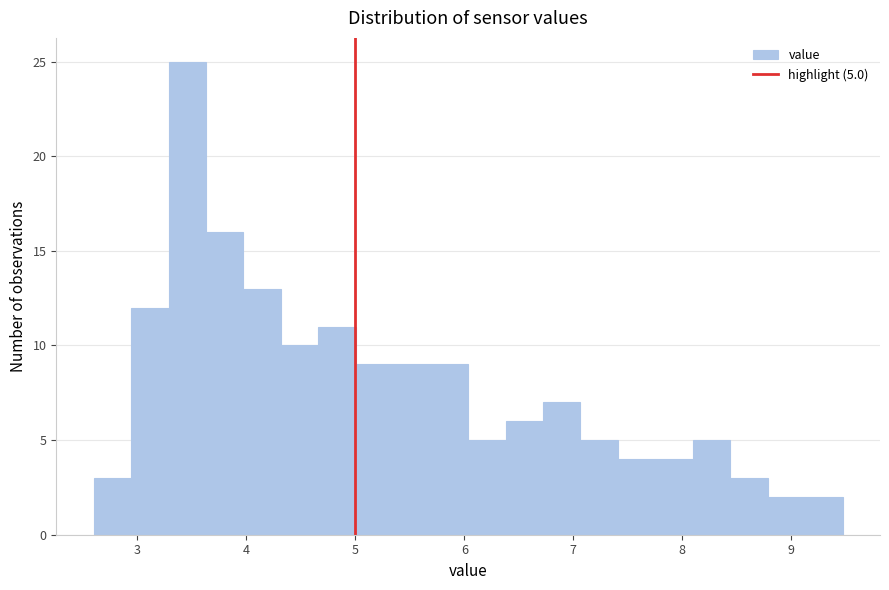

Read against the x-axis, roughly where is the centre of the tallest bar?

3.5